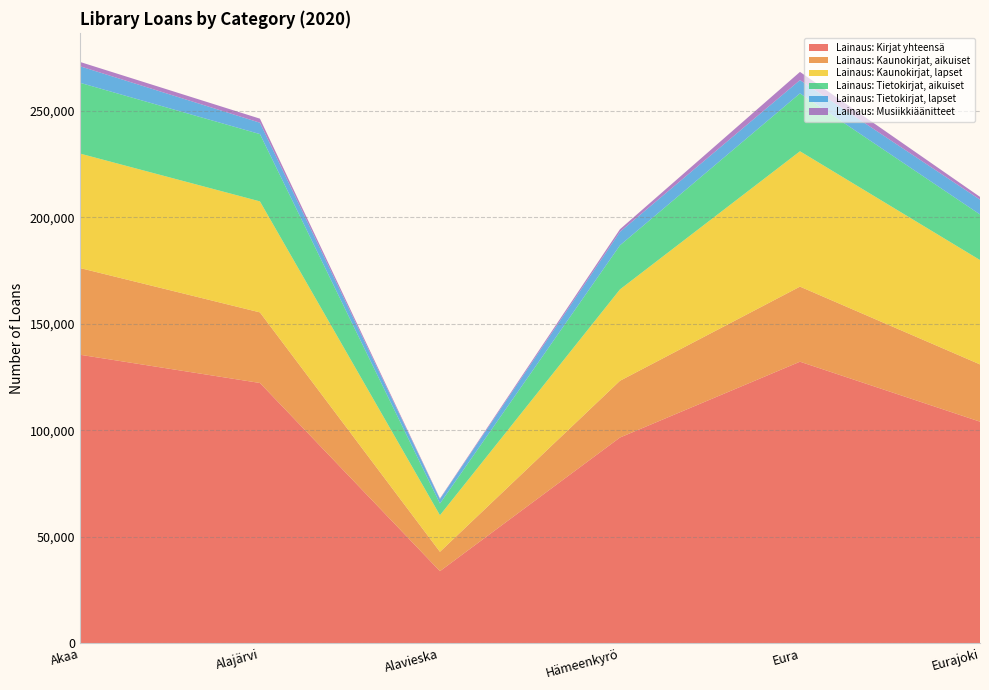

Reading right to left, list all the values displayed in this chart.

Lainaus: Kirjat yhteensä: 104045	132198	96595	33844	122208	135469
Lainaus: Kaunokirjat, aikuiset: 26886	35252	26642	9089	33144	40718
Lainaus: Kaunokirjat, lapset: 49006	63567	42907	17172	52126	53754
Lainaus: Tietokirjat, aikuiset: 21402	27172	20708	5494	31598	33238
Lainaus: Tietokirjat, lapset: 6965	6235	6340	2089	5340	7759
Lainaus: Musiikkiäänitteet: 1290	3856	1206	287	1903	2029